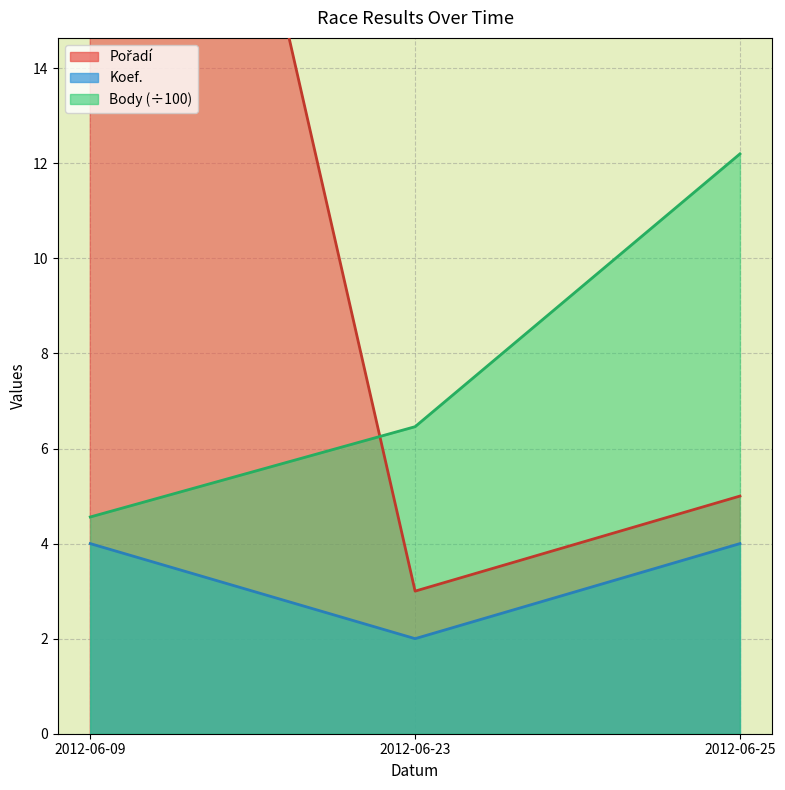

Which series has the widest spread of values?

Pořadí